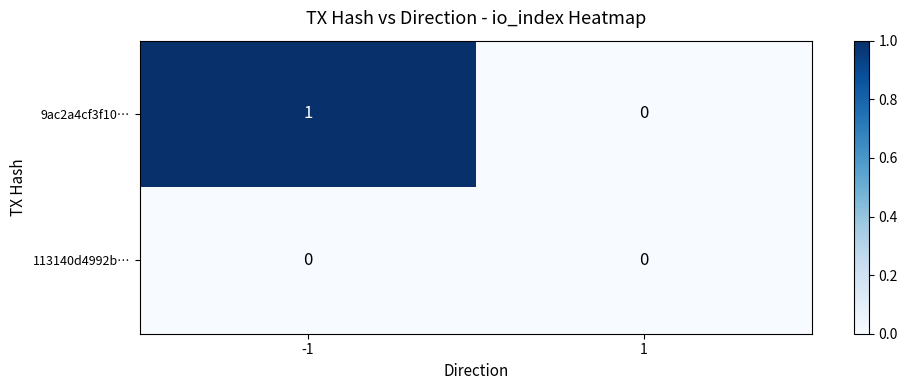

Which series has the largest range (max minus min)?

9ac2a4cf3f10…